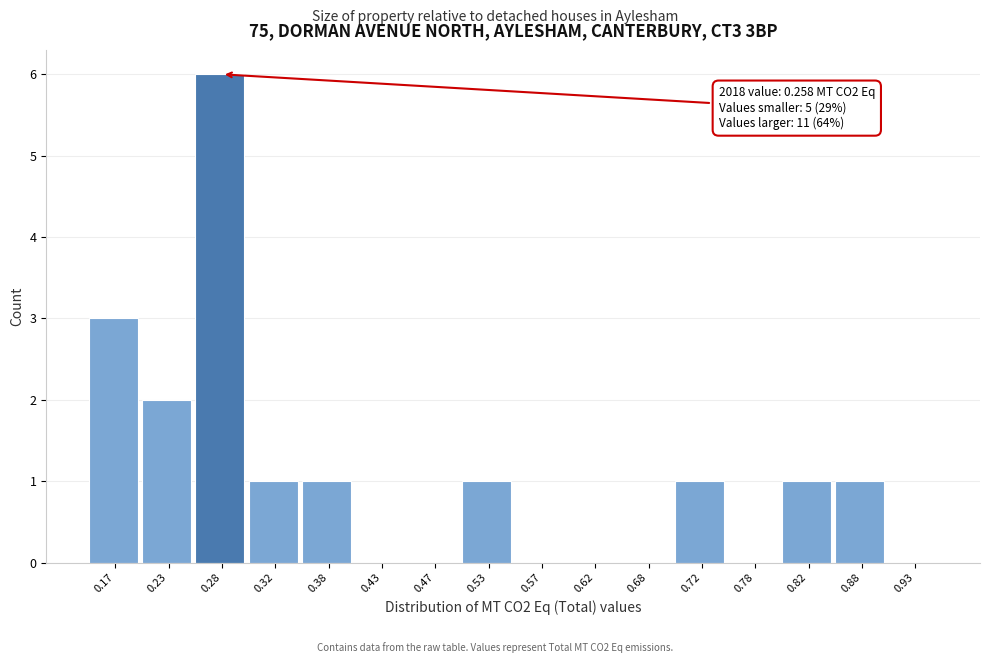

Which range on the x-axis has the tallest bar?

0.25 to 0.30